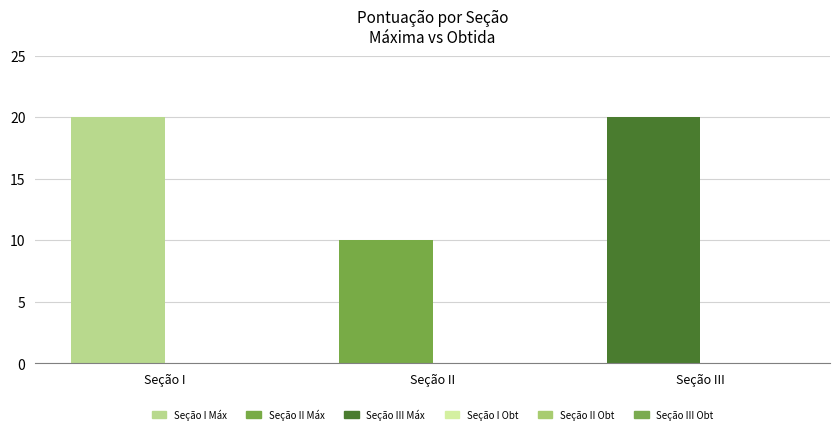

What is the greatest value displayed?

20